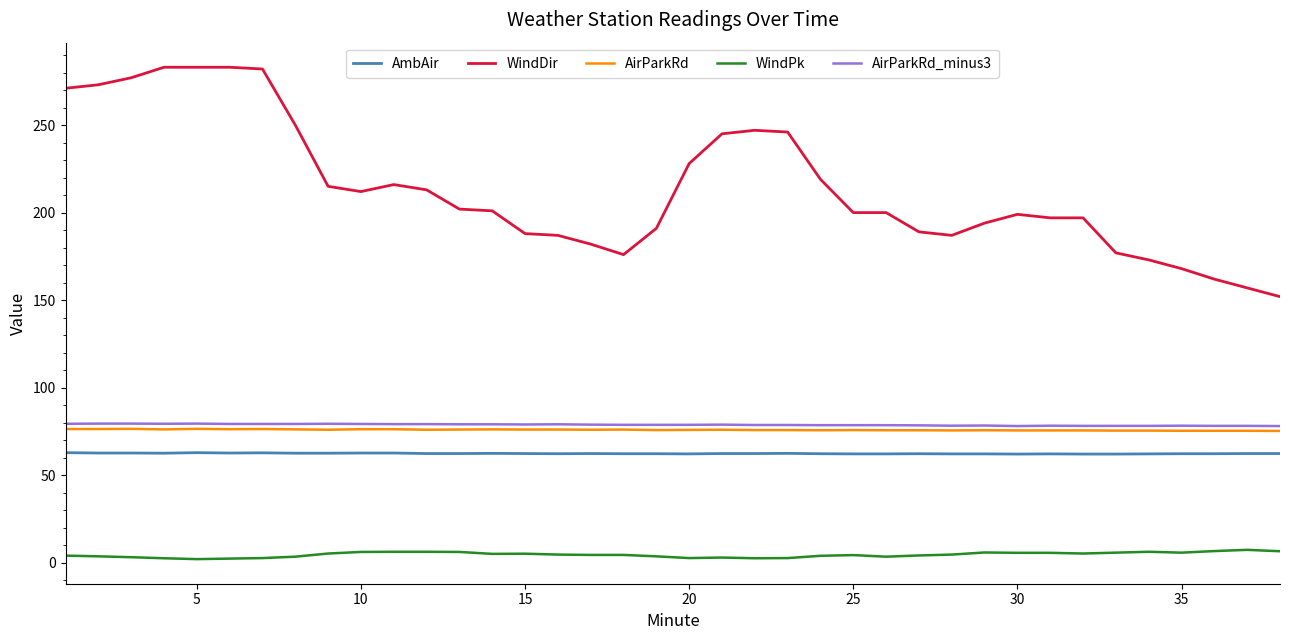

What is the maximum value for AirParkRd?

76.5